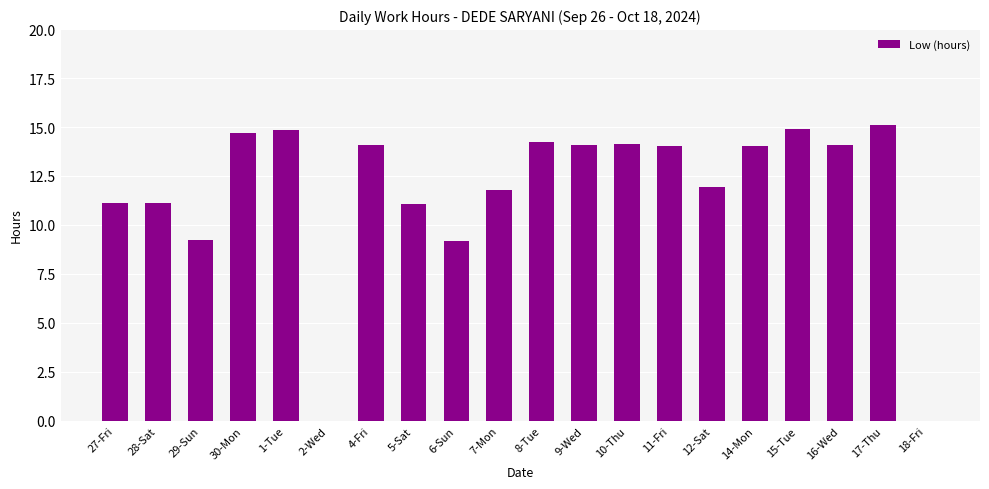

What is the sum of all values?

233.6